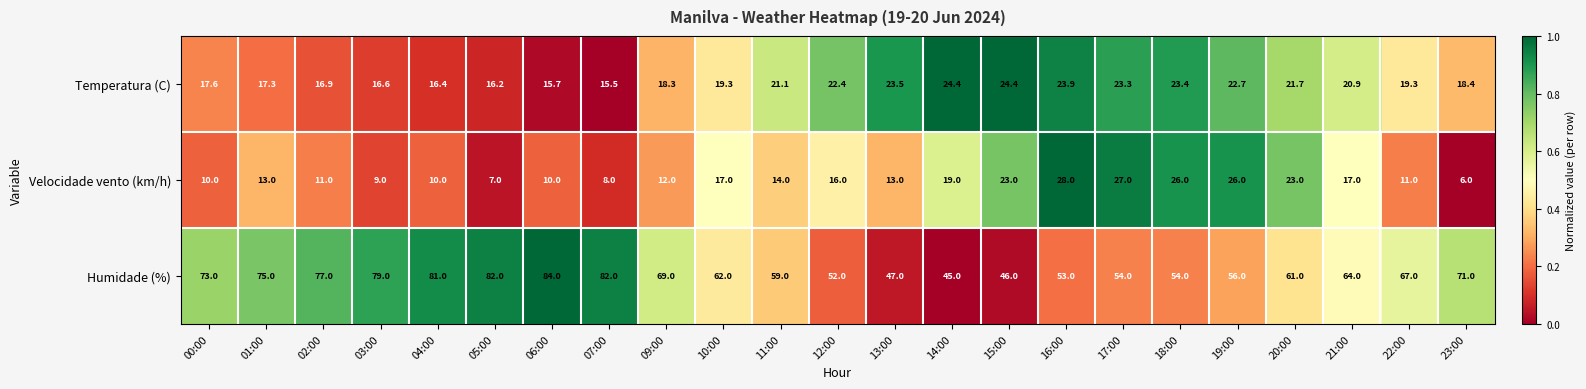

Is the value of Temperatura (C) at 02:00 greater than the value of Velocidade vento (km/h) at 09:00?

Yes